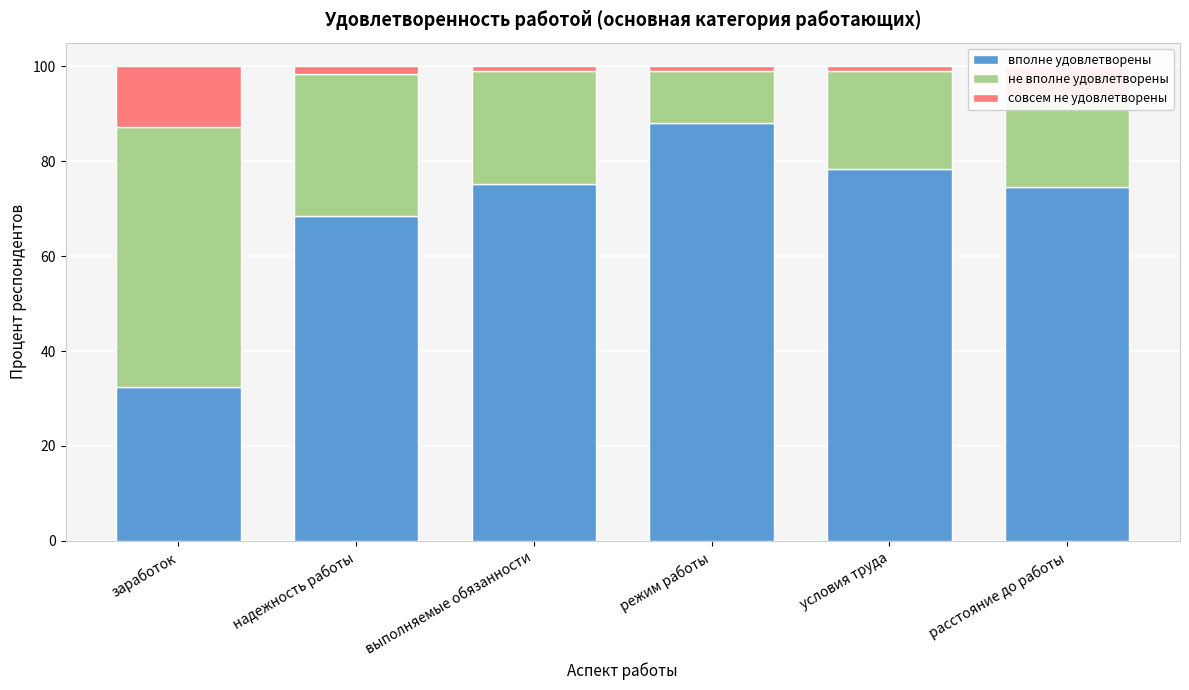

What is the sum of all вполне удовлетворены values?

417.1